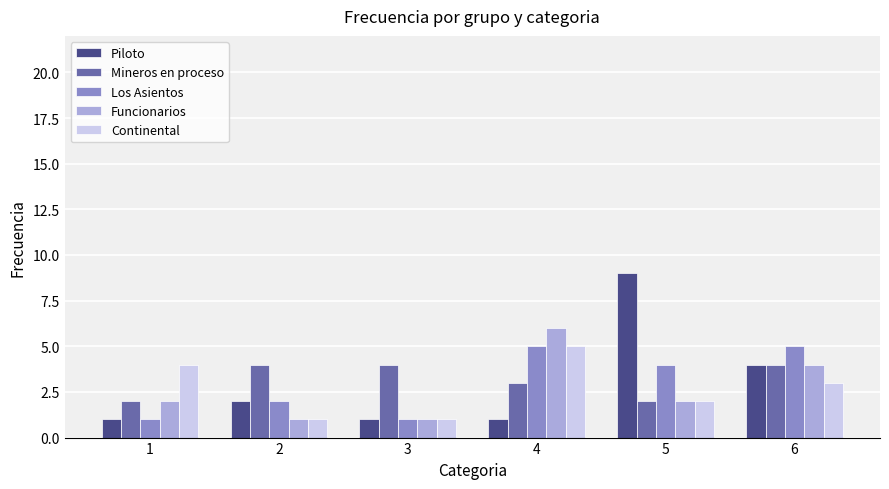

How many groups of bars are there?

6